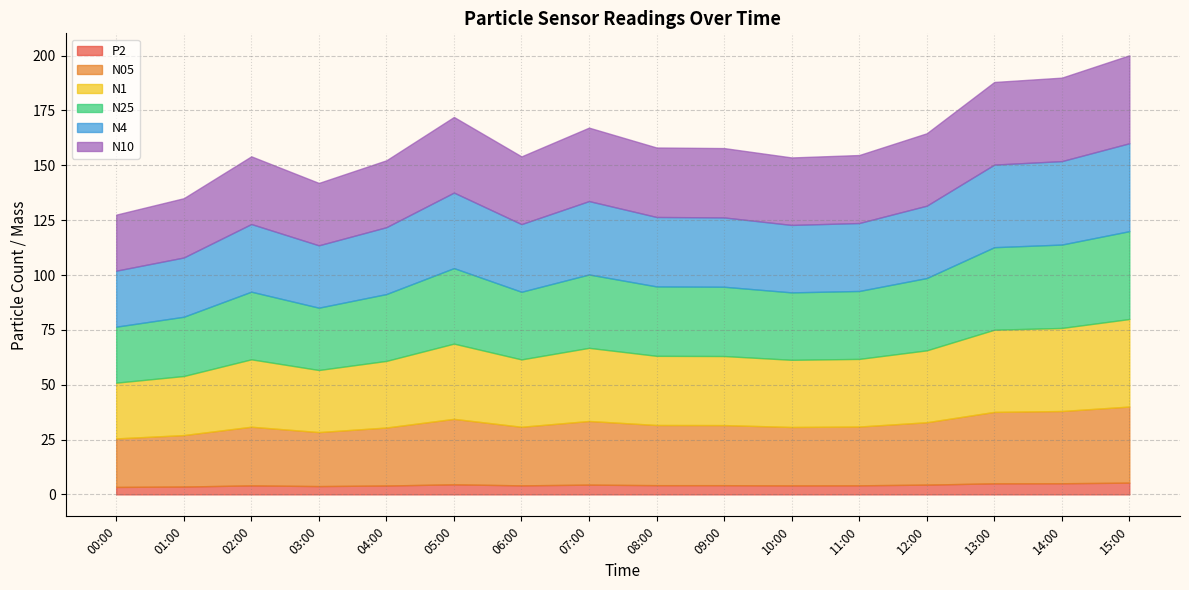

What is the difference between the maximum and minimum values in the N4 series?

14.5